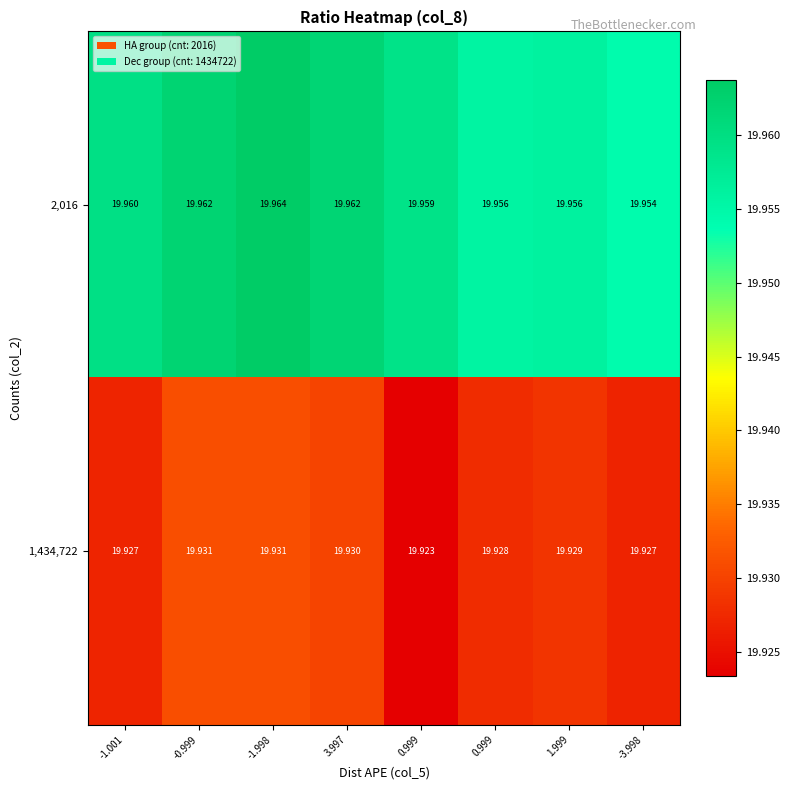

How many categories are shown in the chart?

8